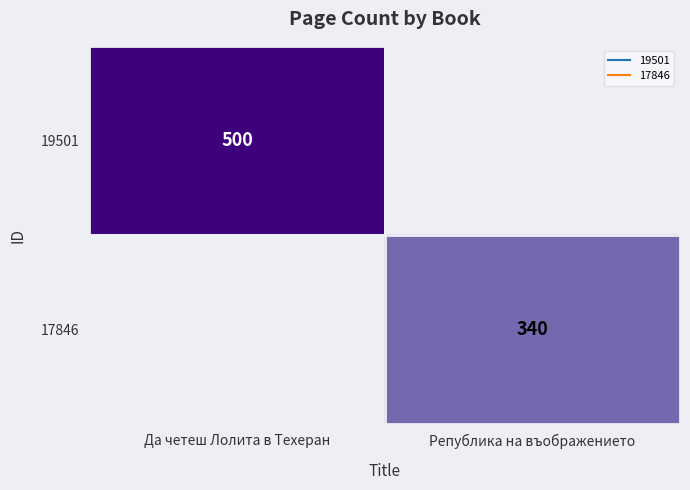

Rank the series by their maximum value, from highest to lowest.

19501, 17846